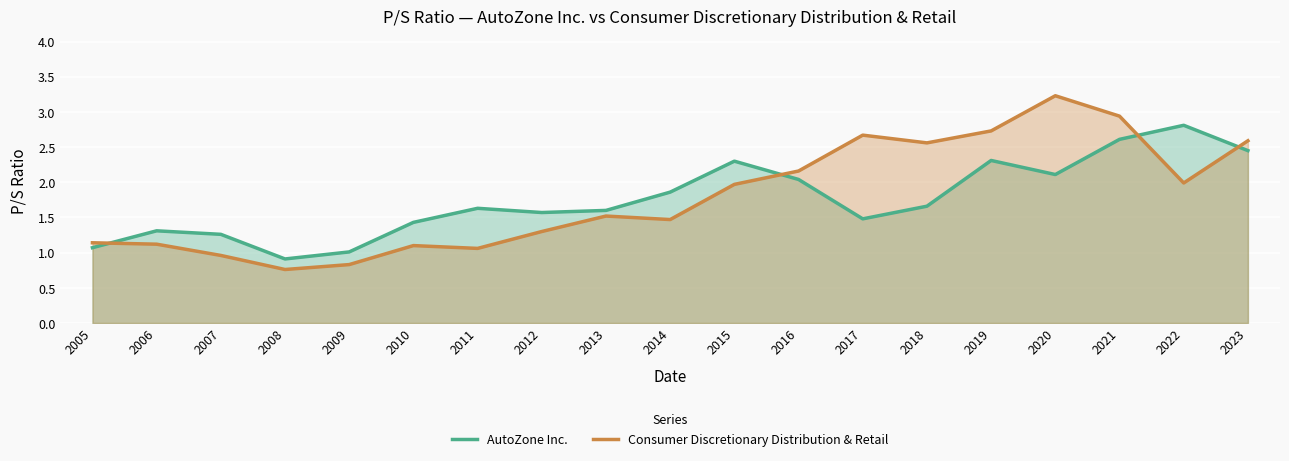

What is the average value of the Consumer Discretionary Distribution & Retail series?

1.8